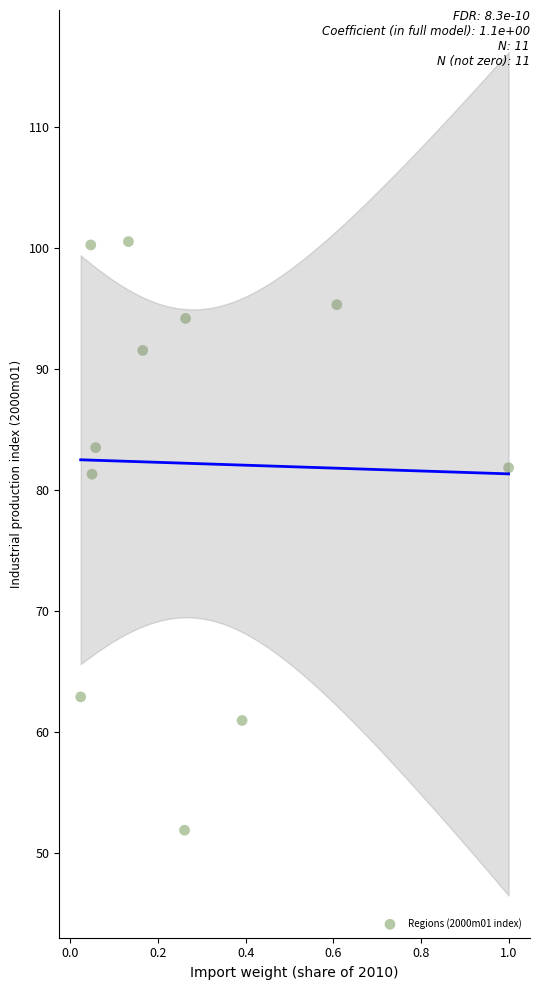

What is the range of X values (max minus min)?

1.0